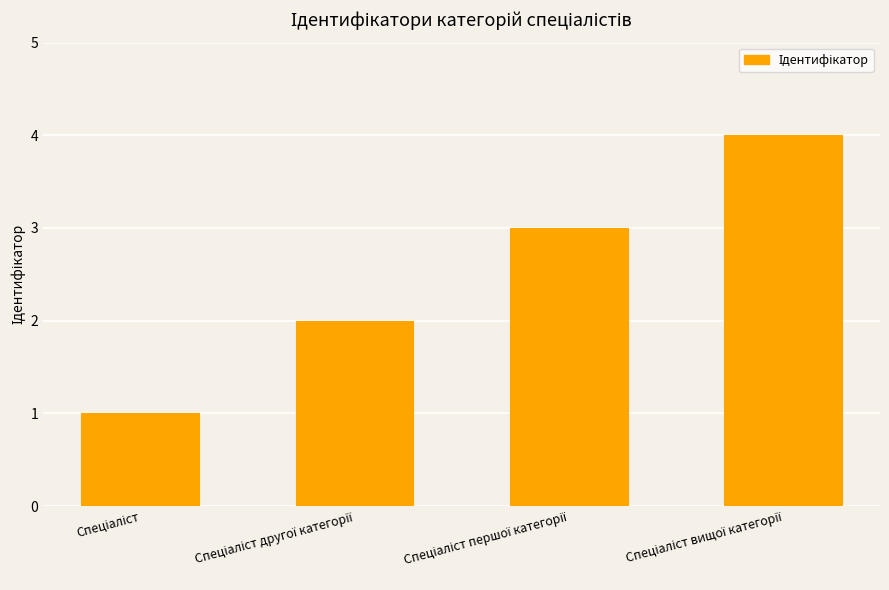

What is the difference between the maximum and minimum values?

3